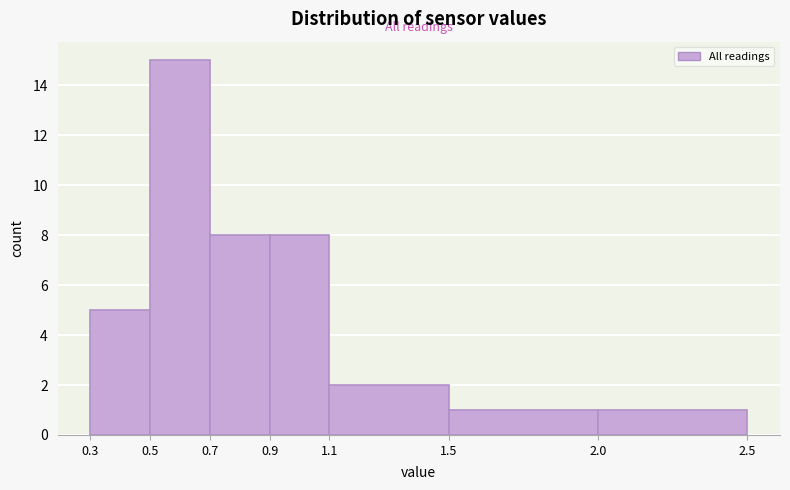

How tall is the bar that spans 0.3 to 0.5 on the x-axis? The values are not printed on the chart, so give them approximately, as read against the axis.

5